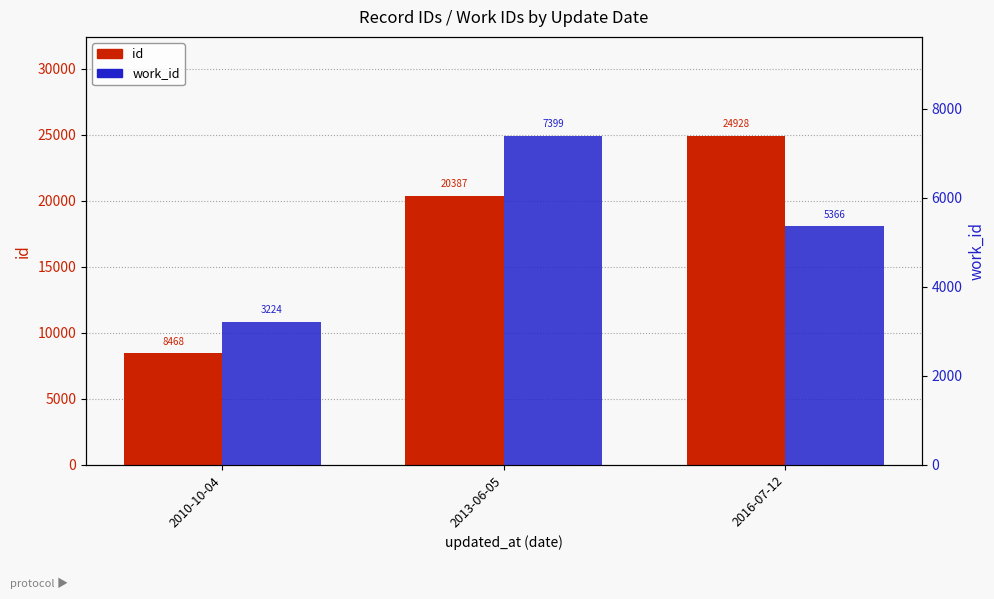

What is the label of the 2nd bar from the right?

2013-06-05